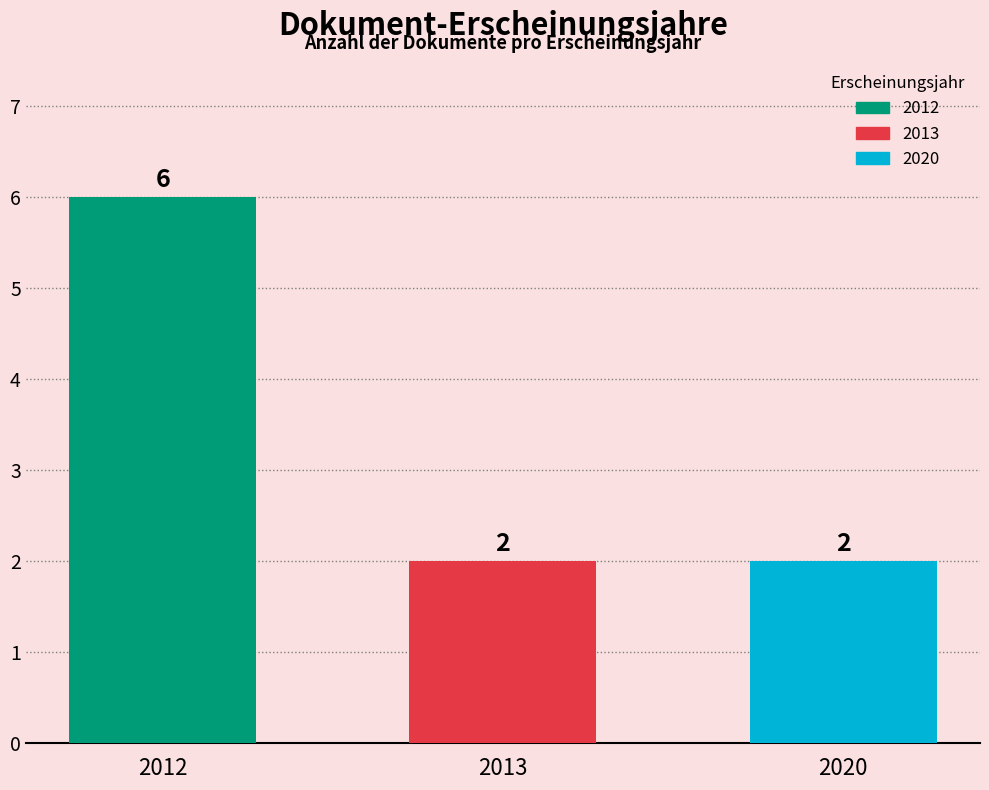

What is the difference between the values at 2012 and 2013?

4